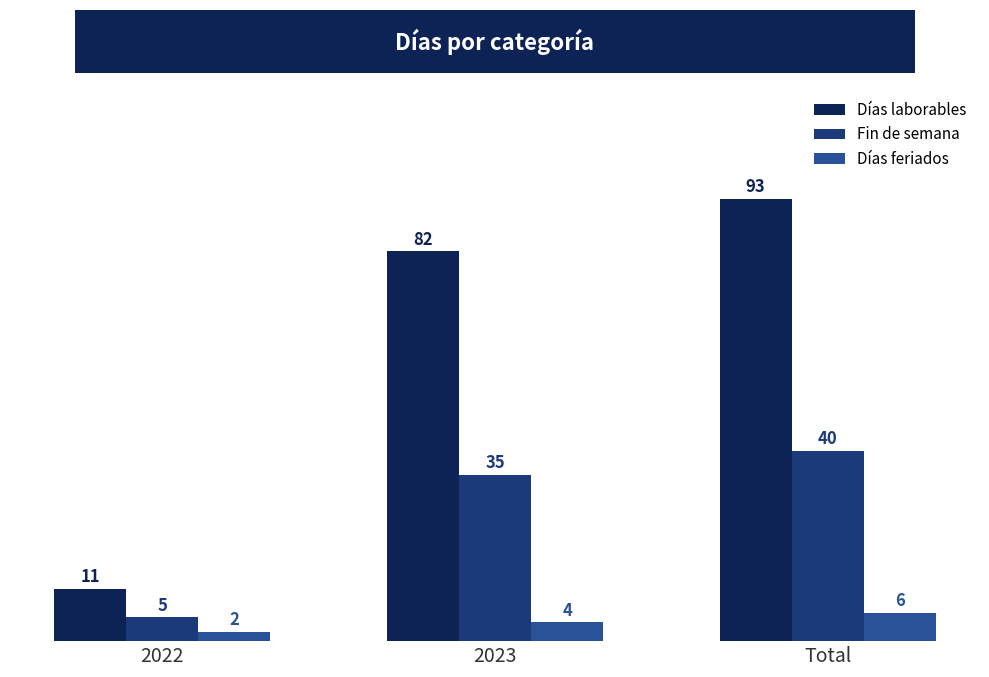

What value does the Fin de semana series have at 2022?

5